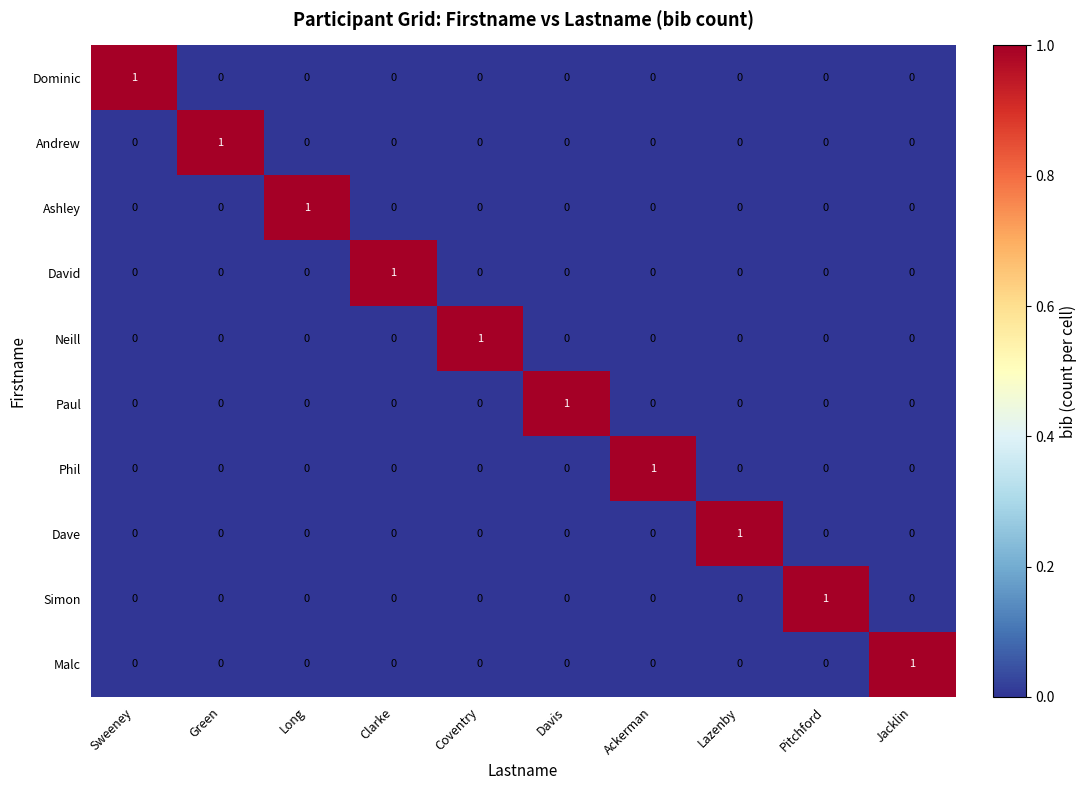

At how many categories does at least one series exceed 0?

10